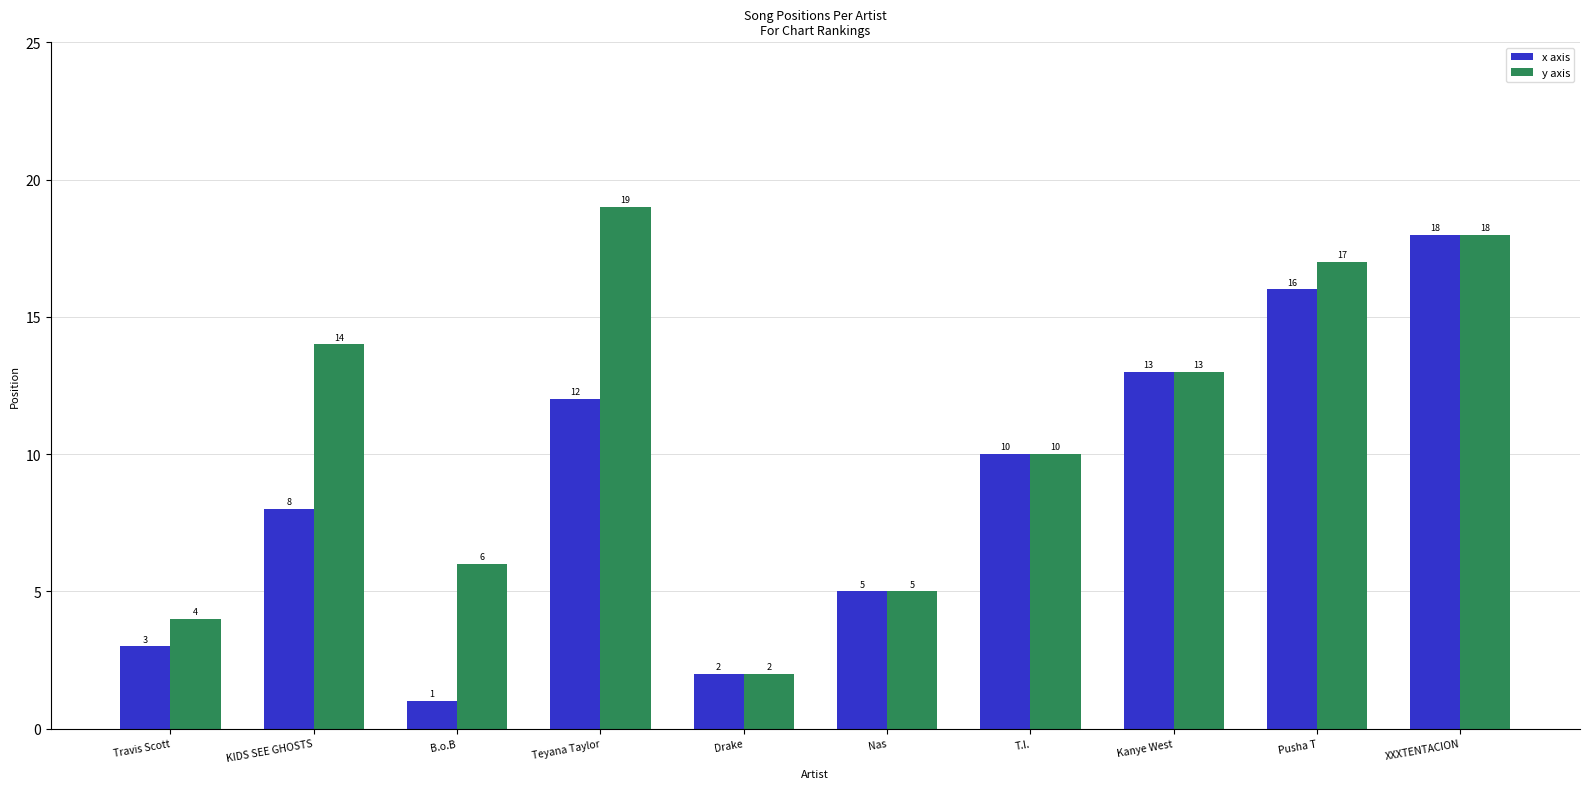

How many distinct data groups are displayed?

2